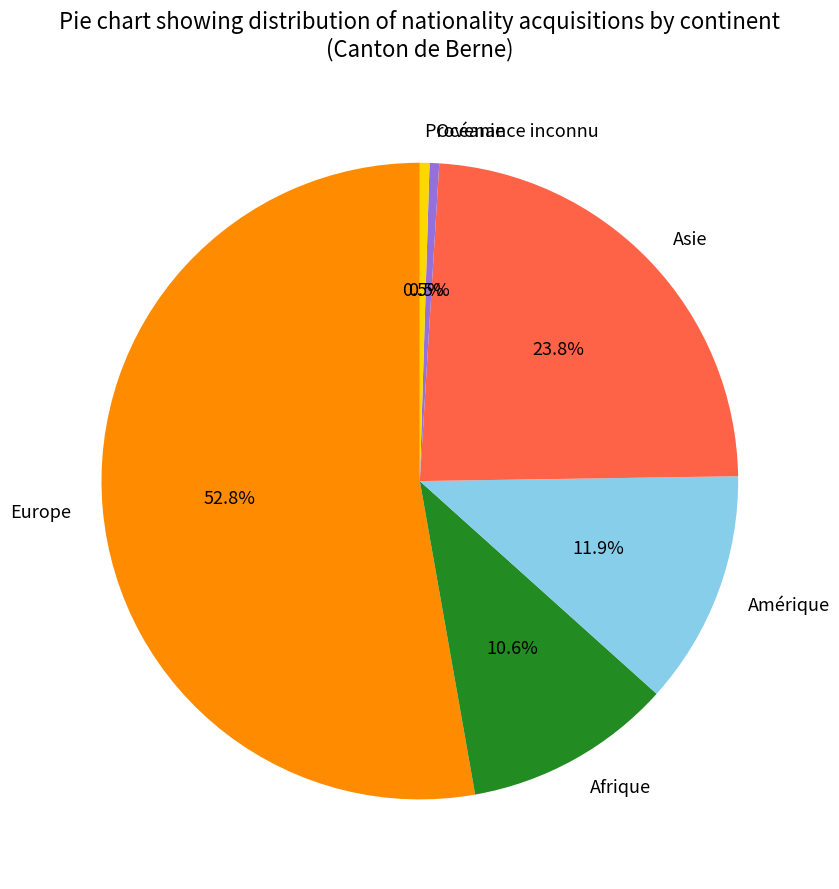

To the nearest percent, what portion does Asie represent?

24%